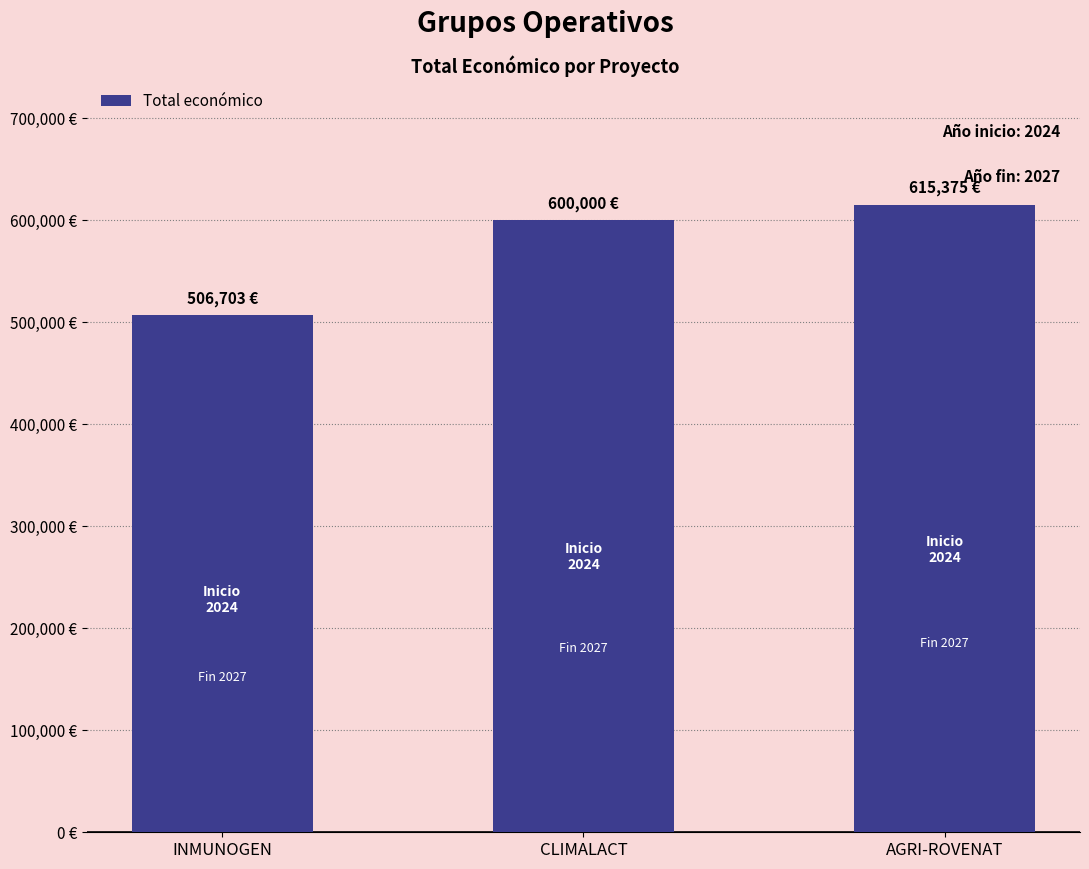

Rank the categories by value from lowest to highest.

INMUNOGEN, CLIMALACT, AGRI-ROVENAT